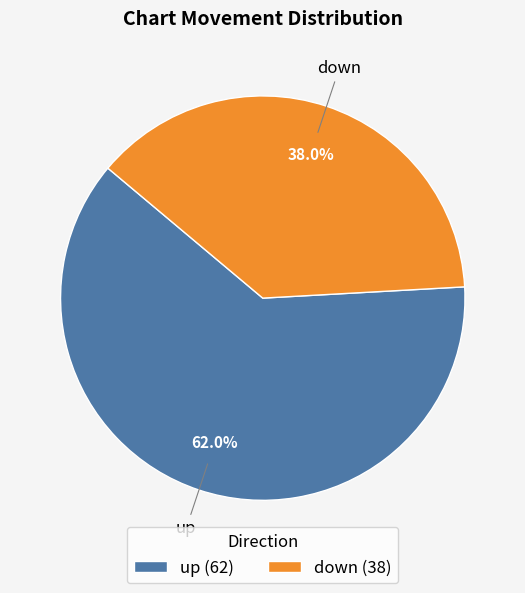

Rank the categories by value from highest to lowest.

up, down